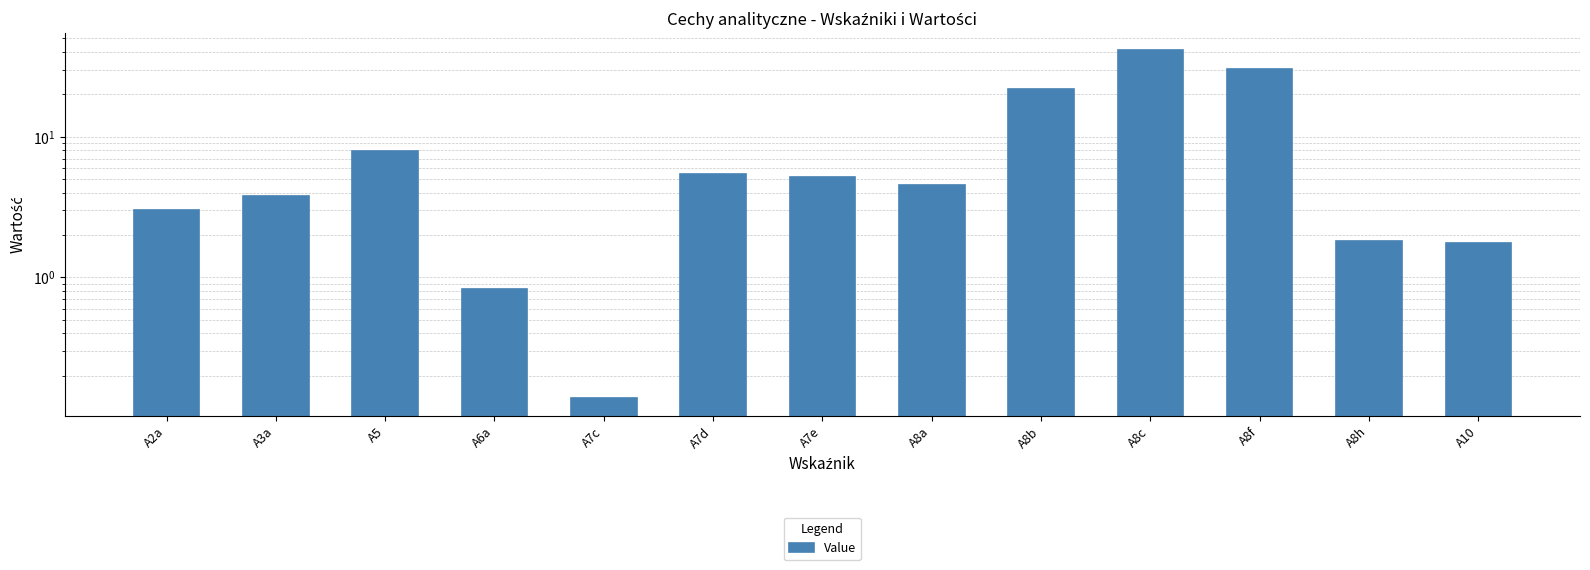

Is it true that the value at A10 is 1.2?

False